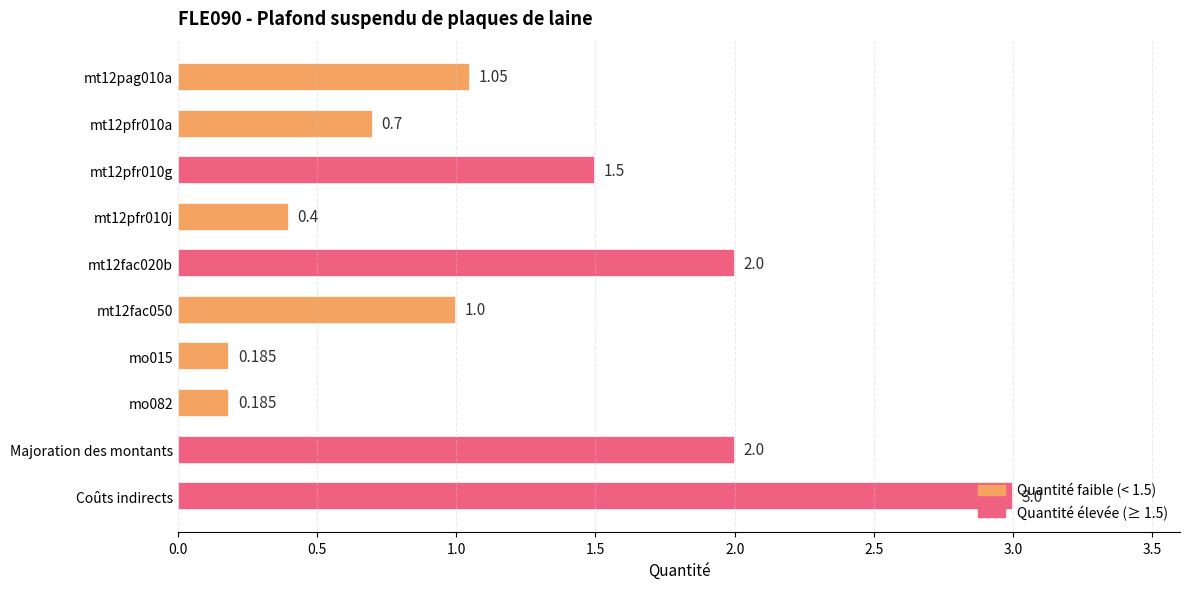

Count the number of data series in this chart.

1